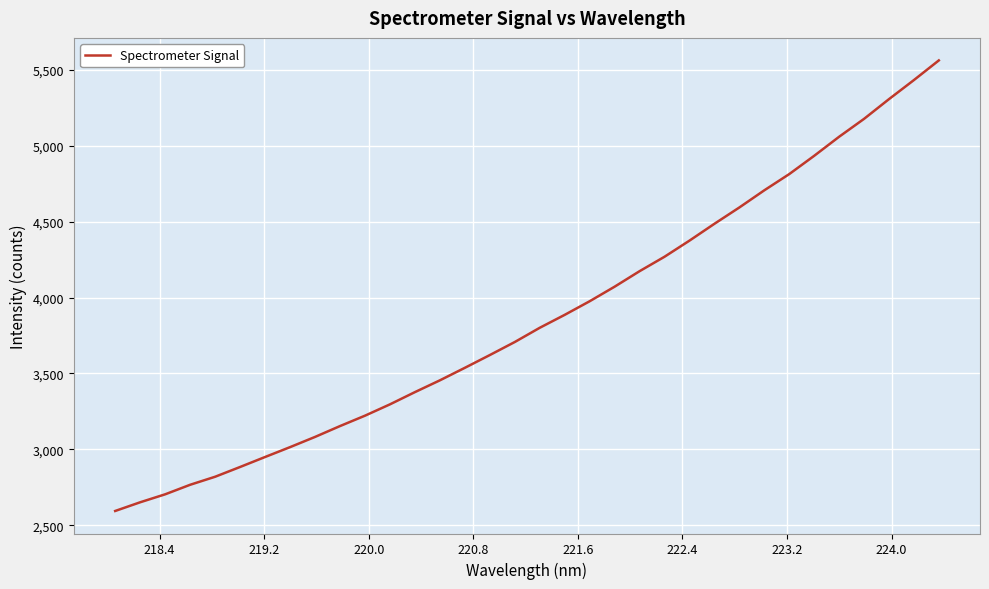

What is the minimum value shown in the chart?

2593.5